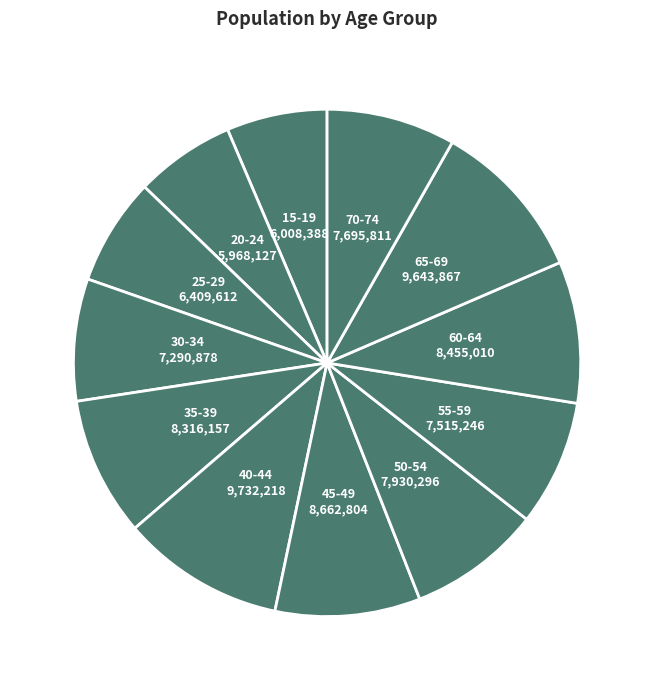

Which has a higher value, 30-34 or 20-24?

30-34